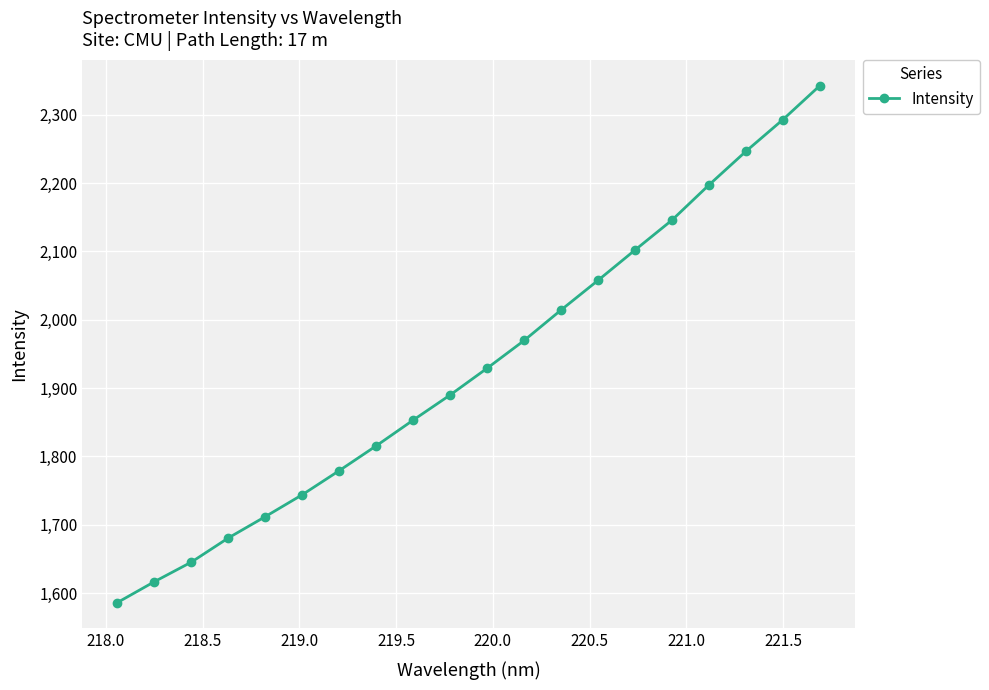

What is the difference between the maximum and minimum values?

756.2